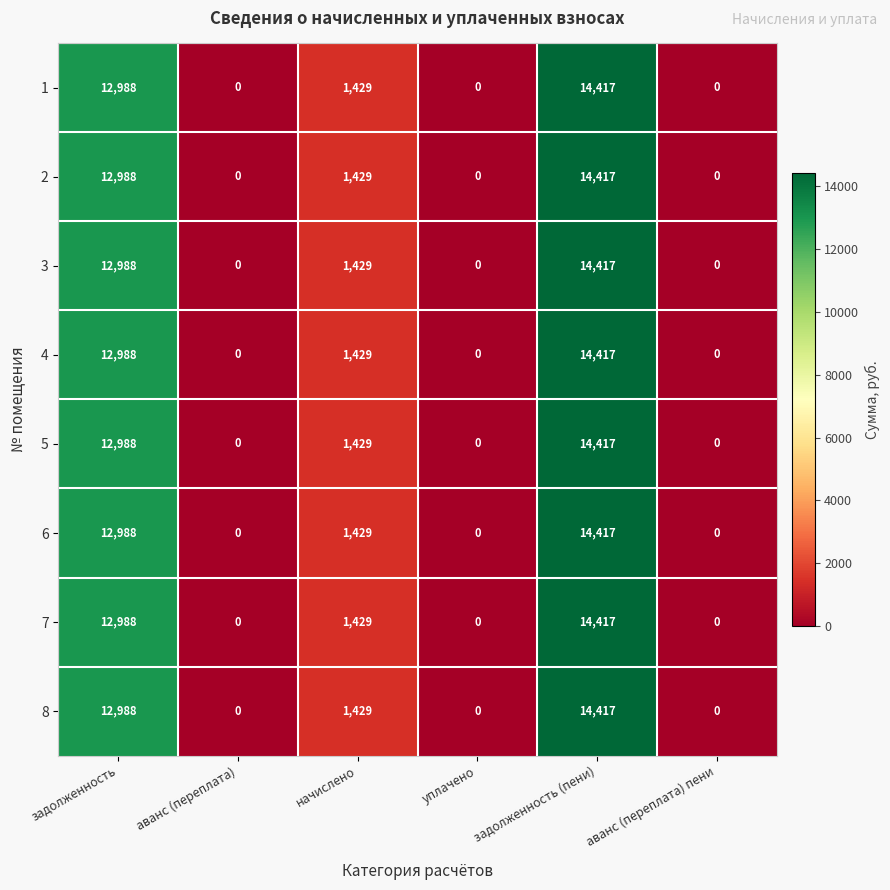

What is the total value across all series at задолженность?

103904